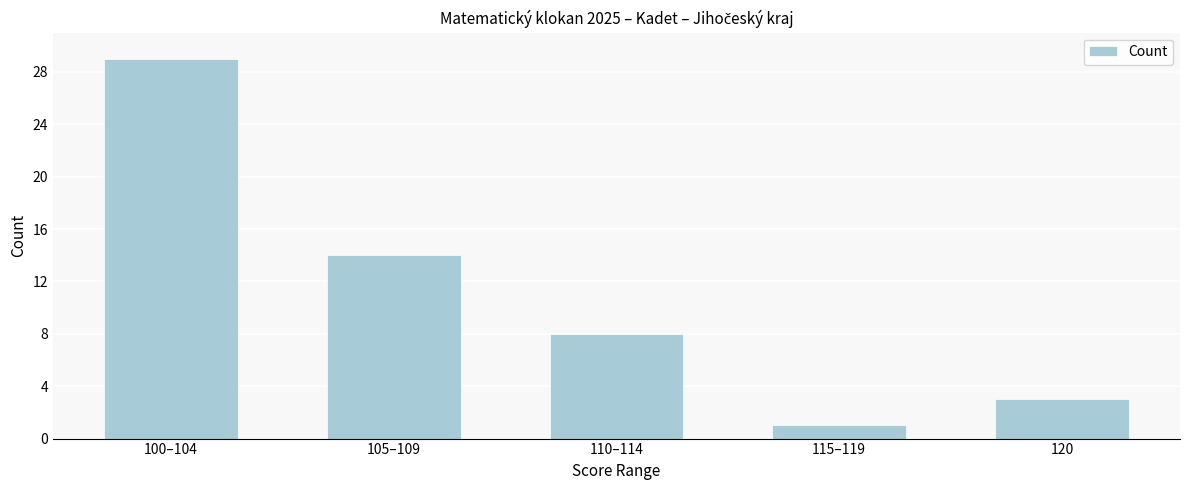

Reading right to left, list all the values displayed in this chart.

120=3	115–119=1	110–114=8	105–109=14	100–104=29